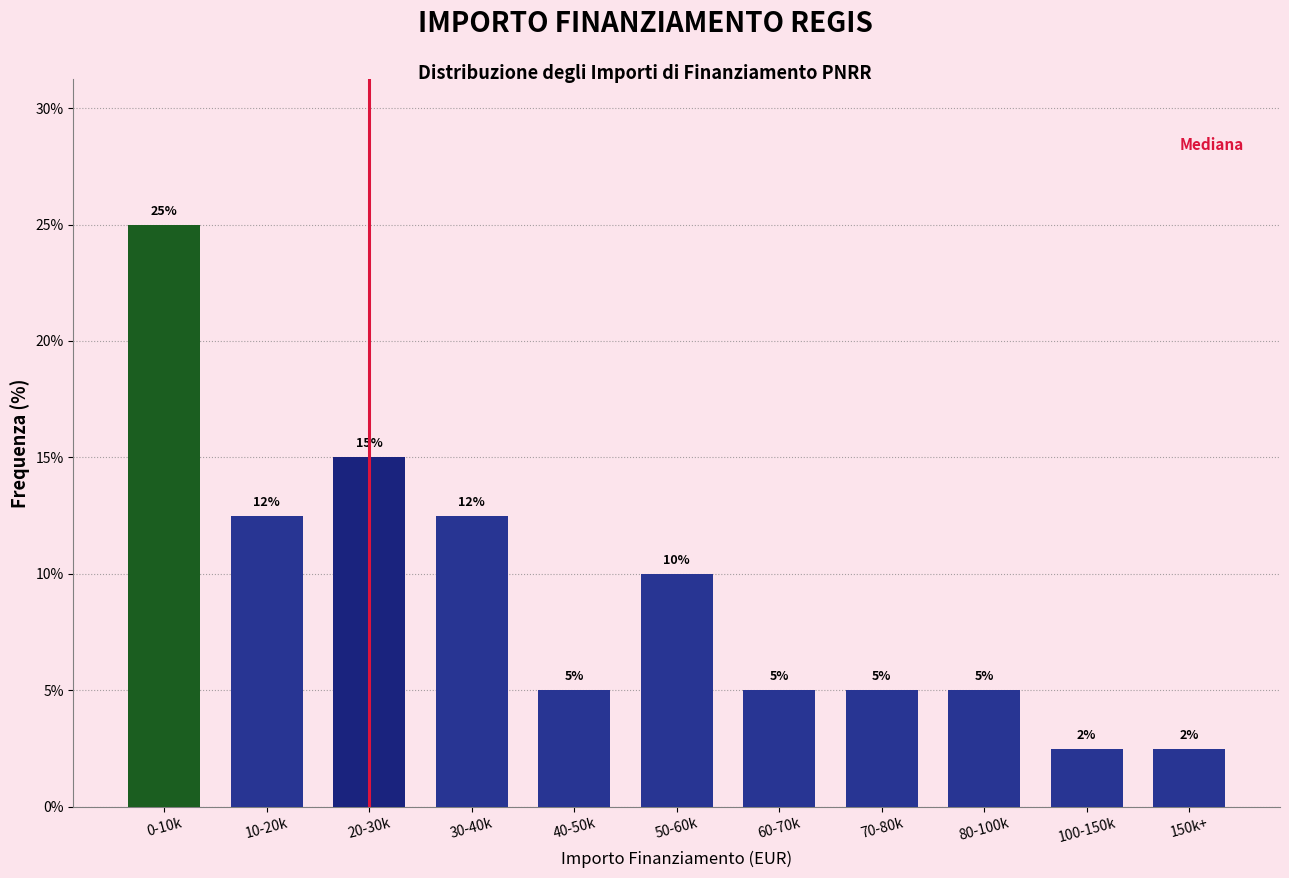

Where does the data first go above 5?

0-10k